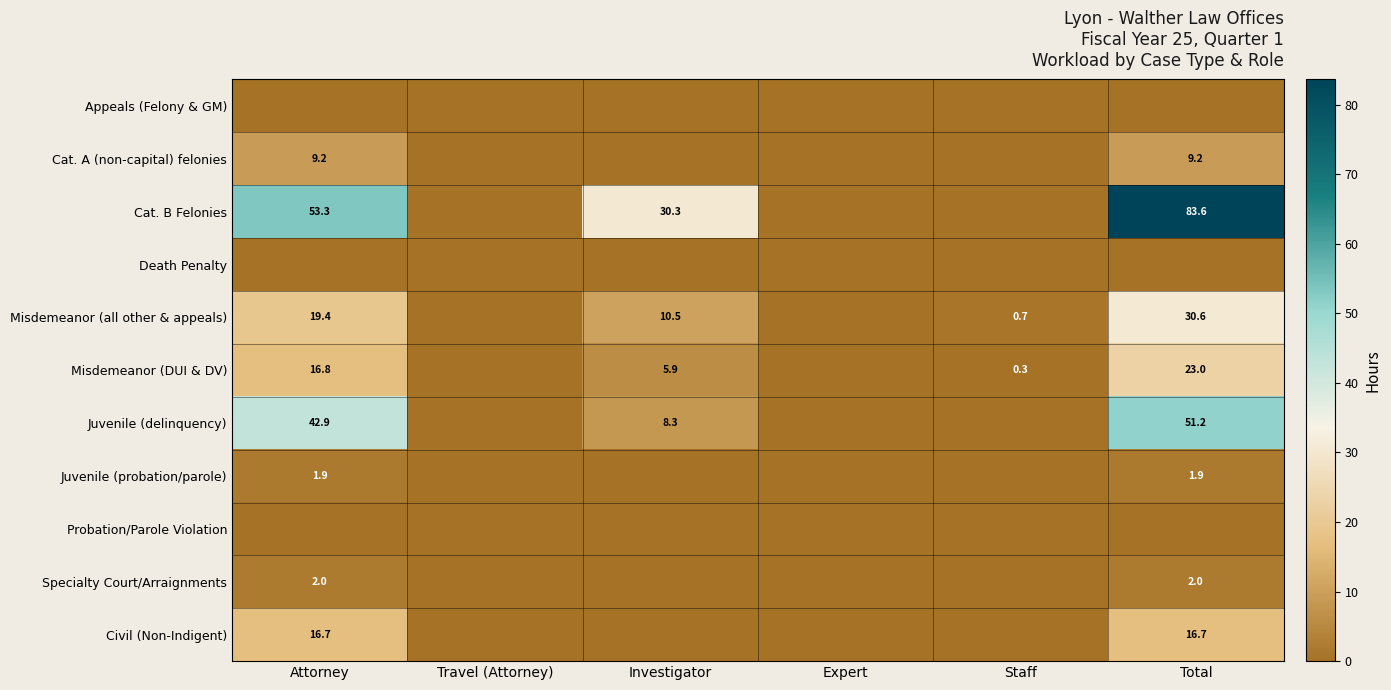

What is the difference between the Misdemeanor (DUI & DV) values at Total and Attorney?

6.2